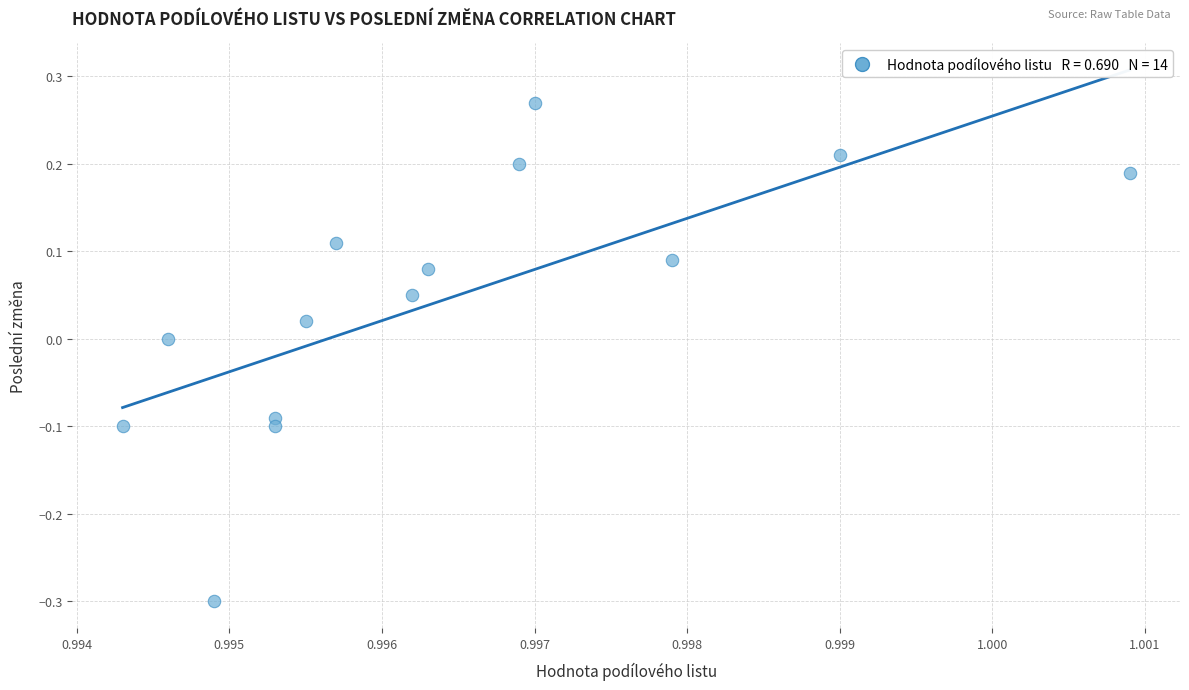

What is the range of Y values (max minus min)?

0.6